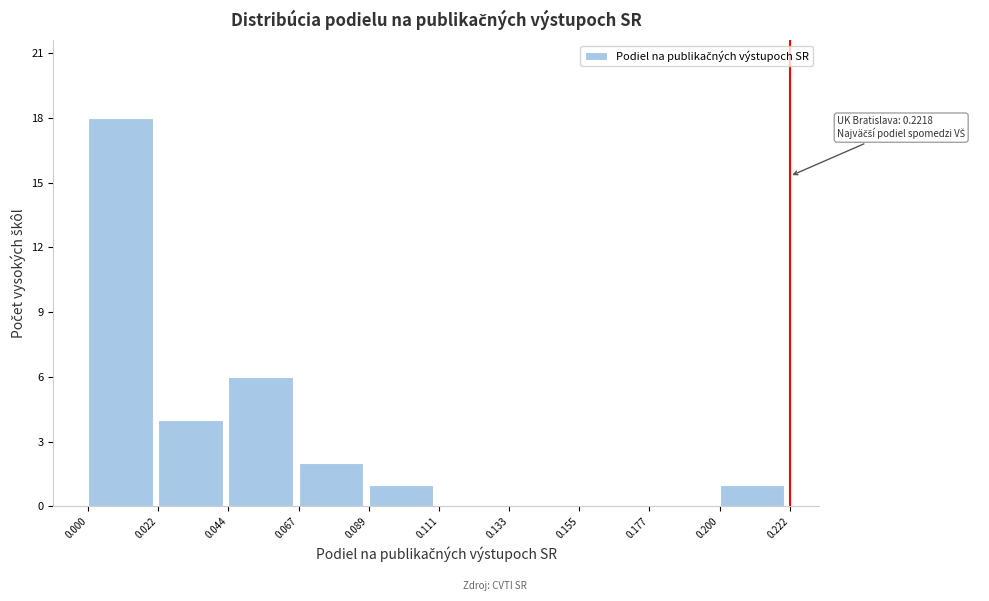

Which range on the x-axis has the tallest bar?

0.000 to 0.022